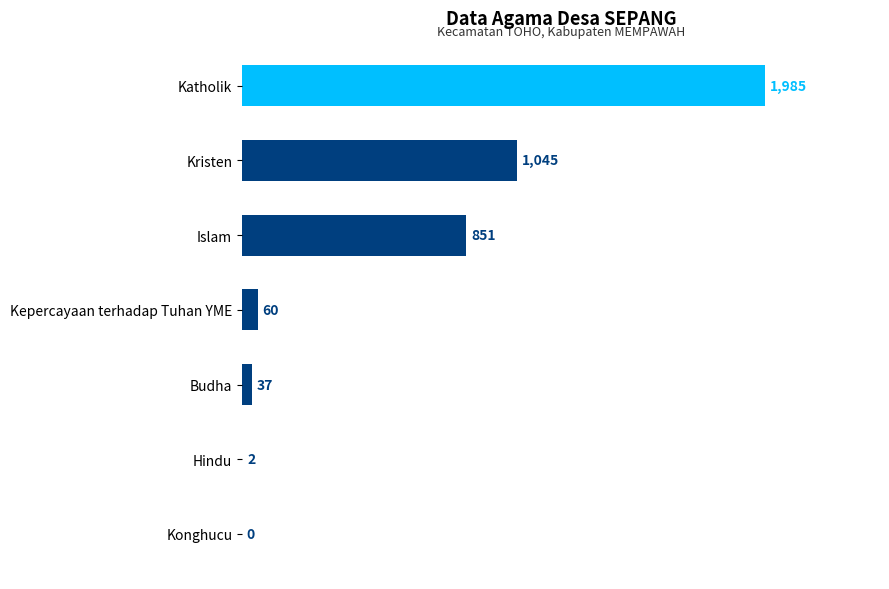

Where is the data nearest to the value 992?

Kristen